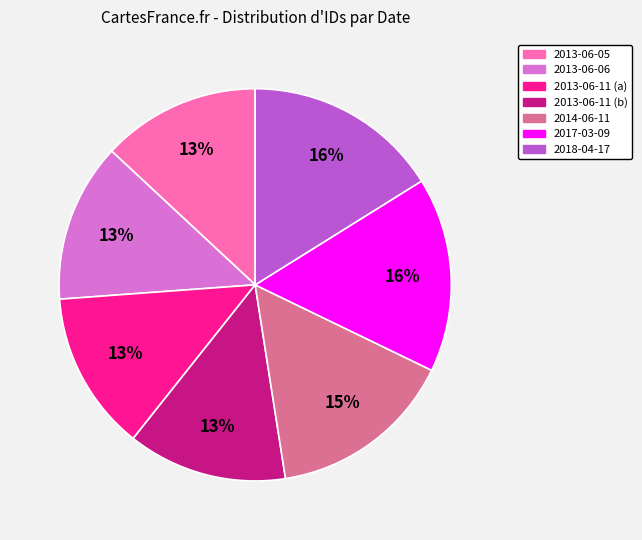

To the nearest percent, what percentage of the pie is 2014-06-11?

15%